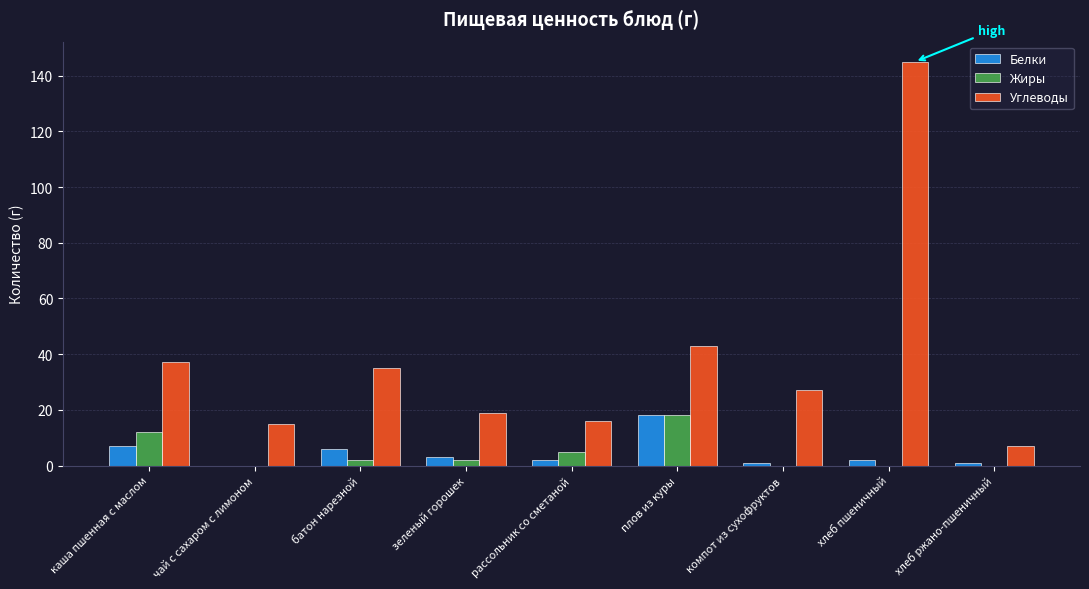

What are all the series names shown in the legend?

Белки, Жиры, Углеводы